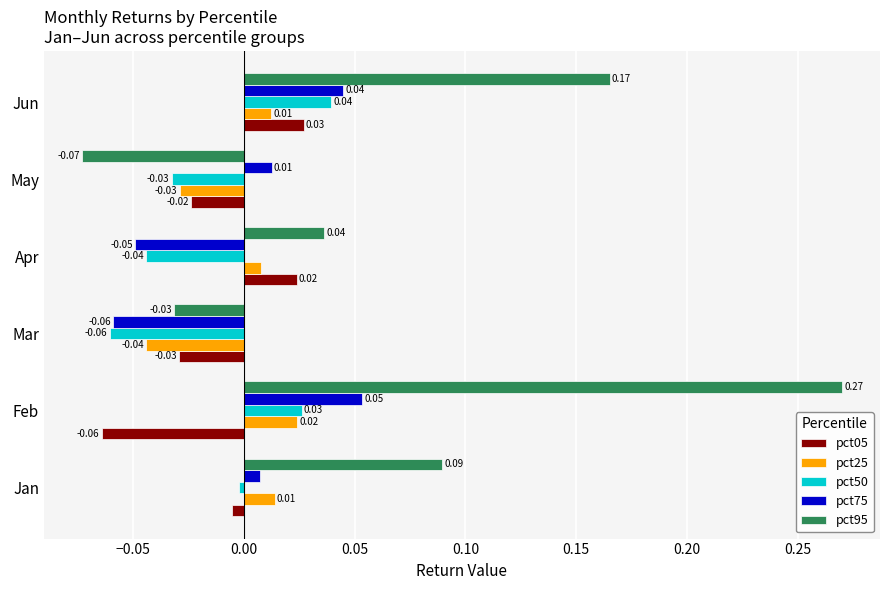

At which label is pct50 closest to 0?

Jan